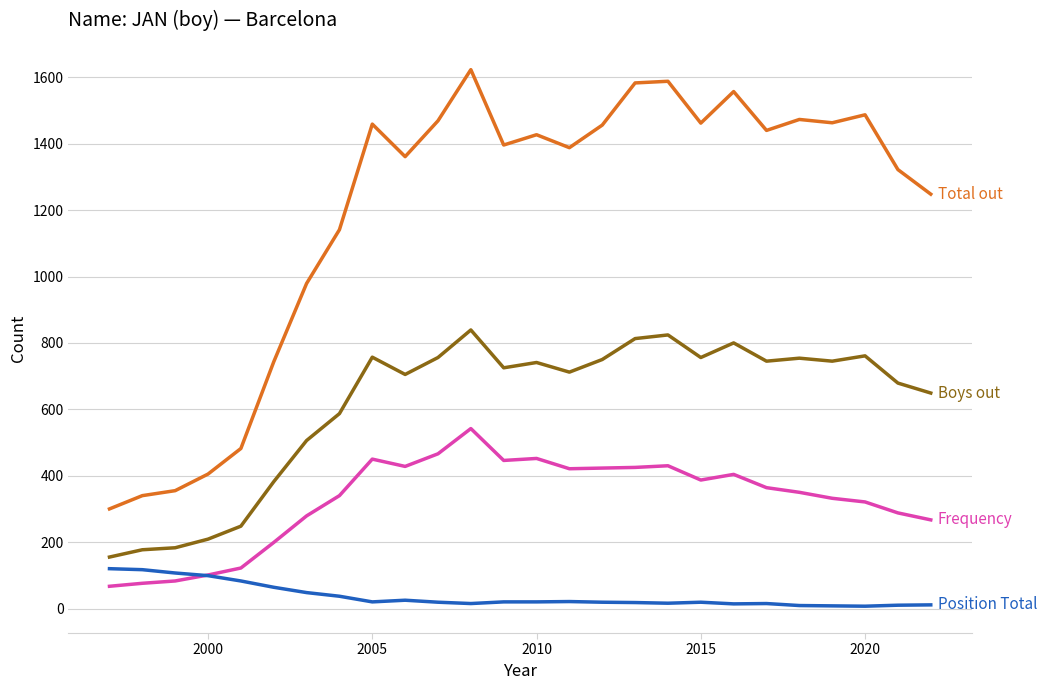

What is the maximum value shown in the chart?

1623